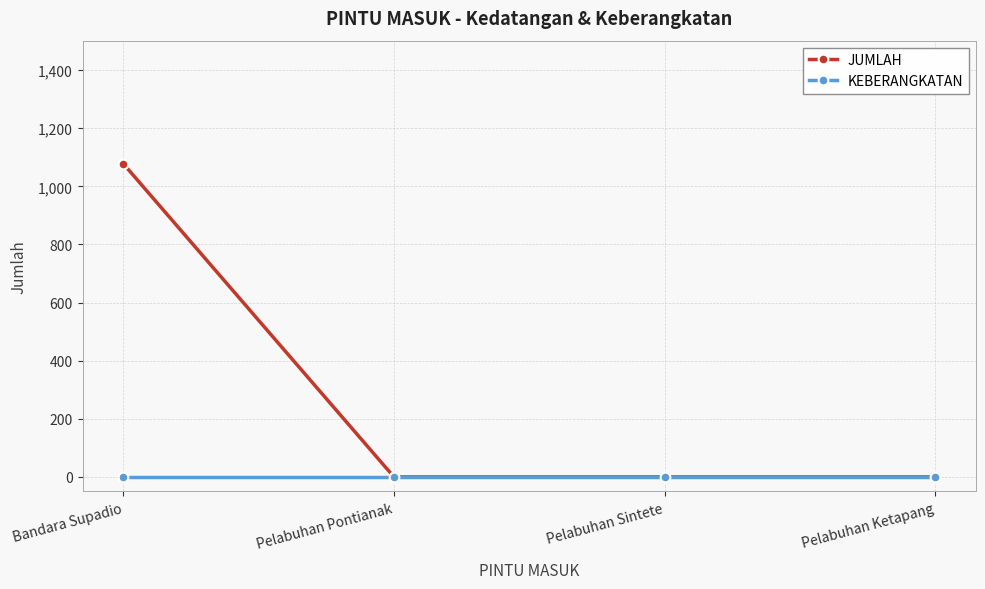

Which series has the largest range (max minus min)?

JUMLAH